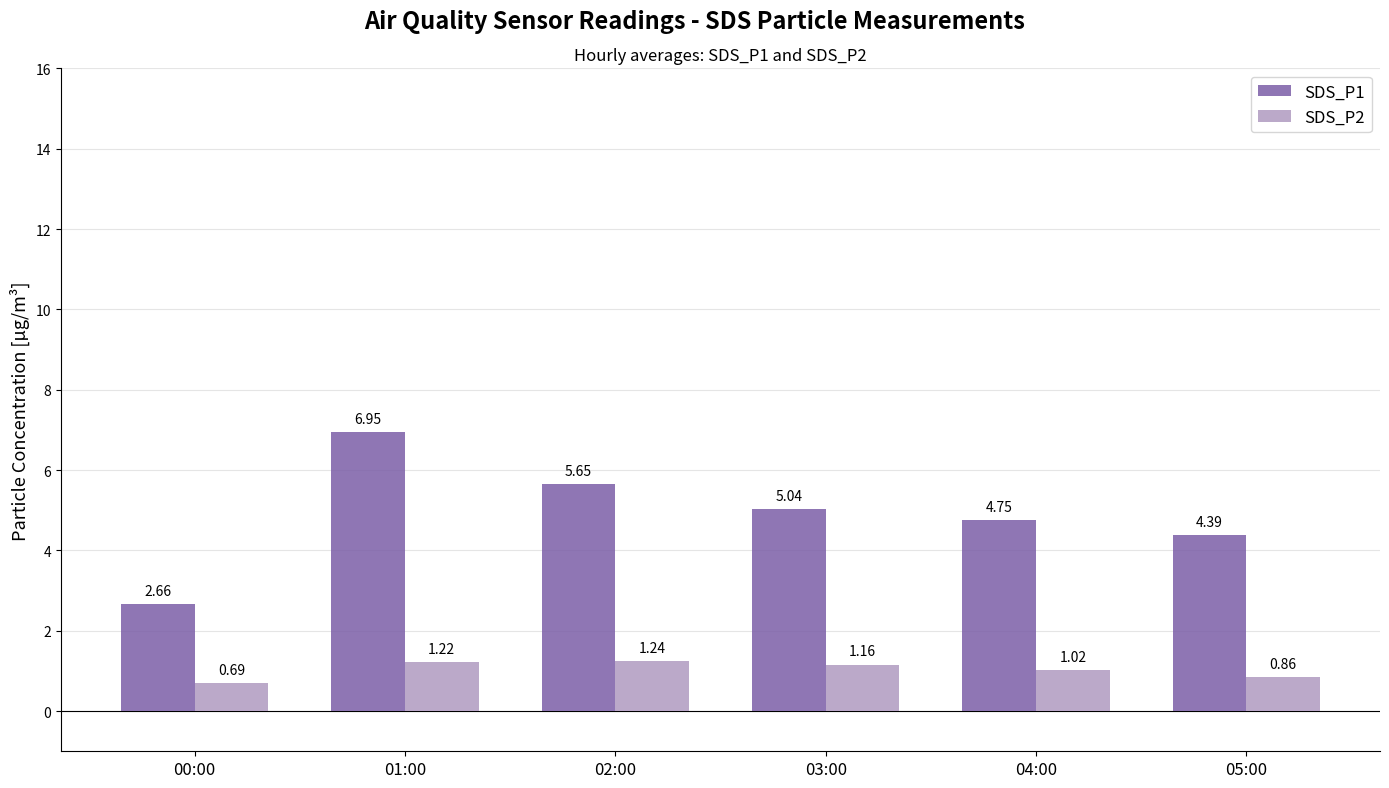

What are all the series names shown in the legend?

SDS_P1, SDS_P2